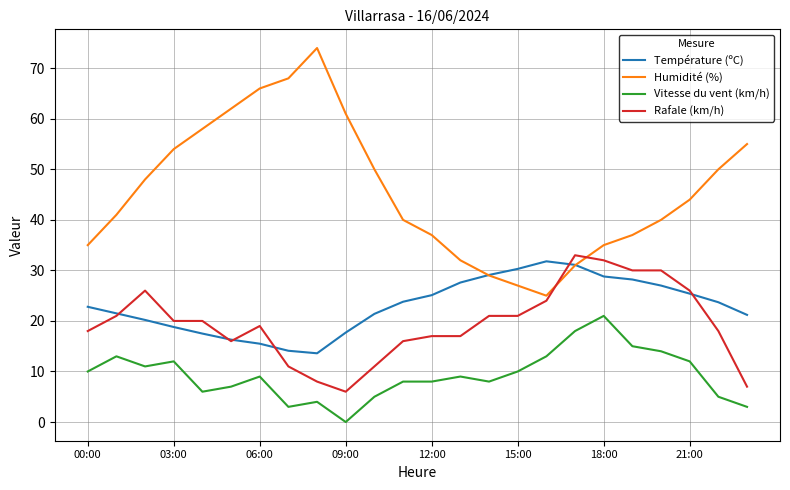

What is the maximum value for Température (ºC)?

31.8